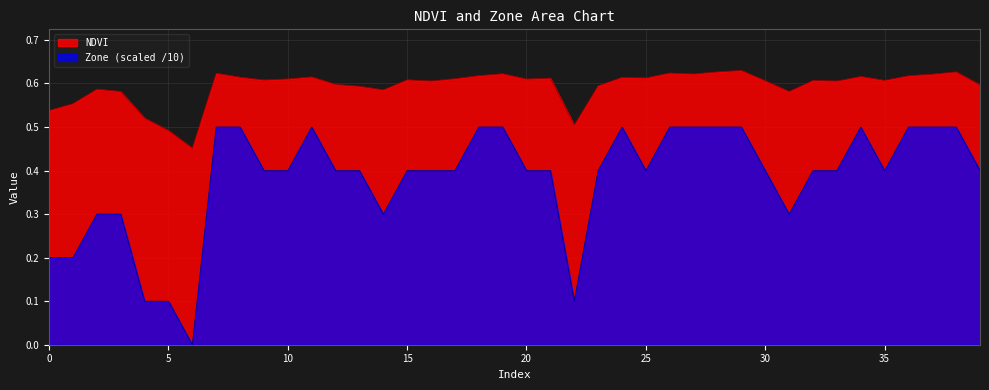

What are all the series names shown in the legend?

NDVI, Zone (scaled /10)